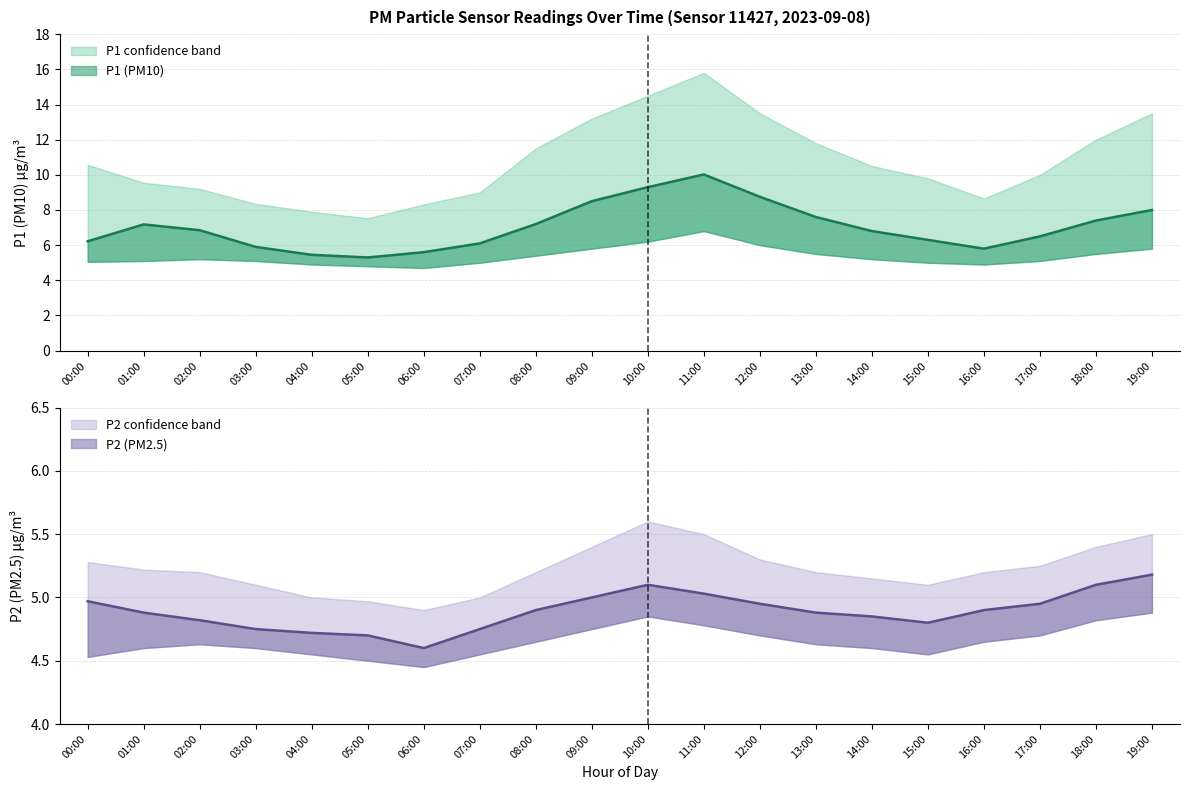

Which series has the largest total across all categories?

P1_upper